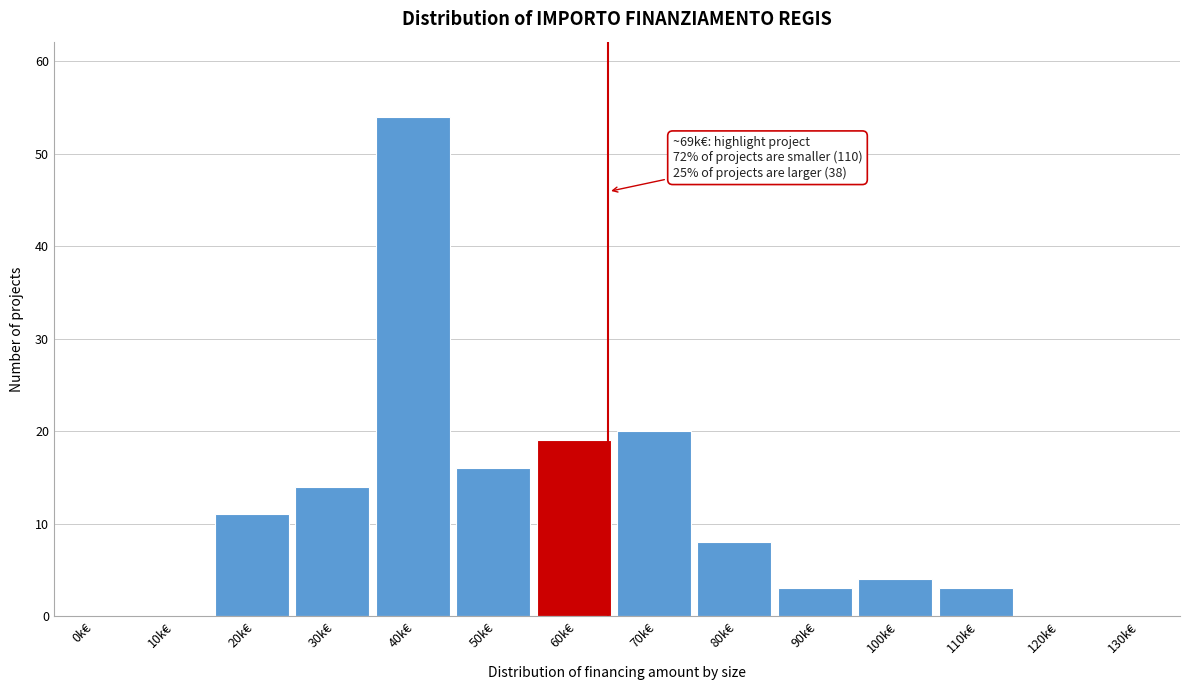

Reading left to right, extract all data points from this chart.

0k€=0	10k€=0	20k€=11	30k€=14	40k€=54	50k€=16	60k€=19	70k€=20	80k€=8	90k€=3	100k€=4	110k€=3	120k€=0	130k€=0